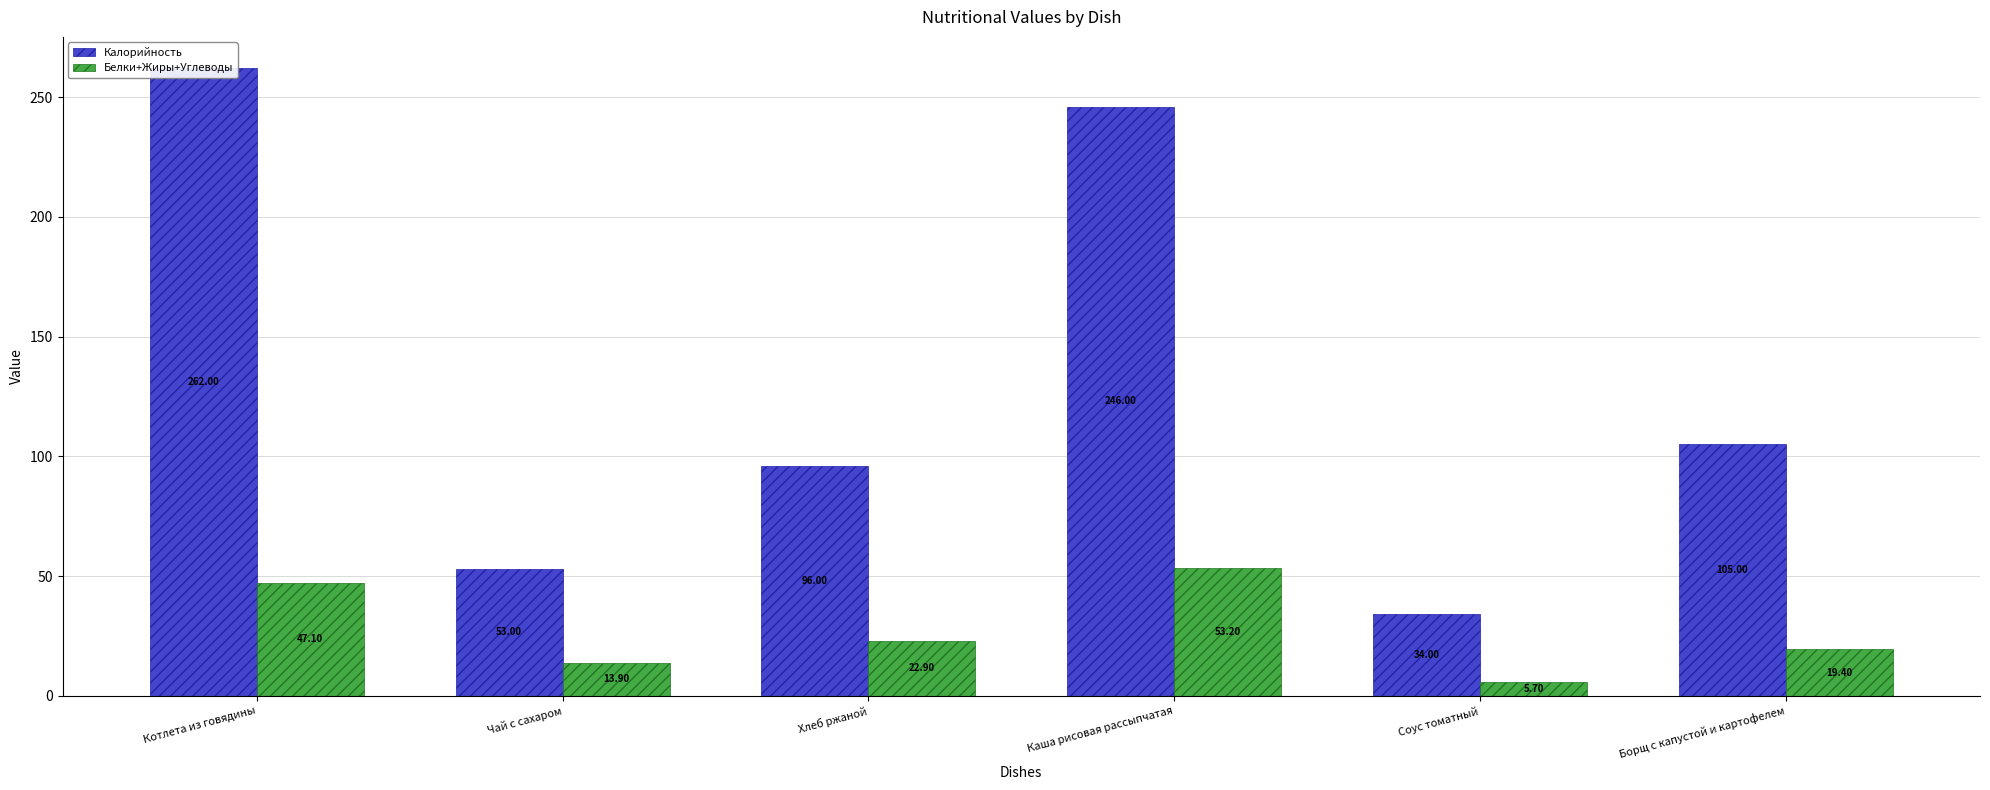

Reading left to right, list all the values displayed in this chart.

Калорийность: Котлета из говядины=262.0	Чай с сахаром=53.0	Хлеб ржаной=96.0	Каша рисовая рассыпчатая=246.0	Соус томатный=34.0	Борщ с капустой и картофелем=105.0
Белки+Жиры+Углеводы: Котлета из говядины=47.1	Чай с сахаром=13.9	Хлеб ржаной=22.9	Каша рисовая рассыпчатая=53.2	Соус томатный=5.7	Борщ с капустой и картофелем=19.4